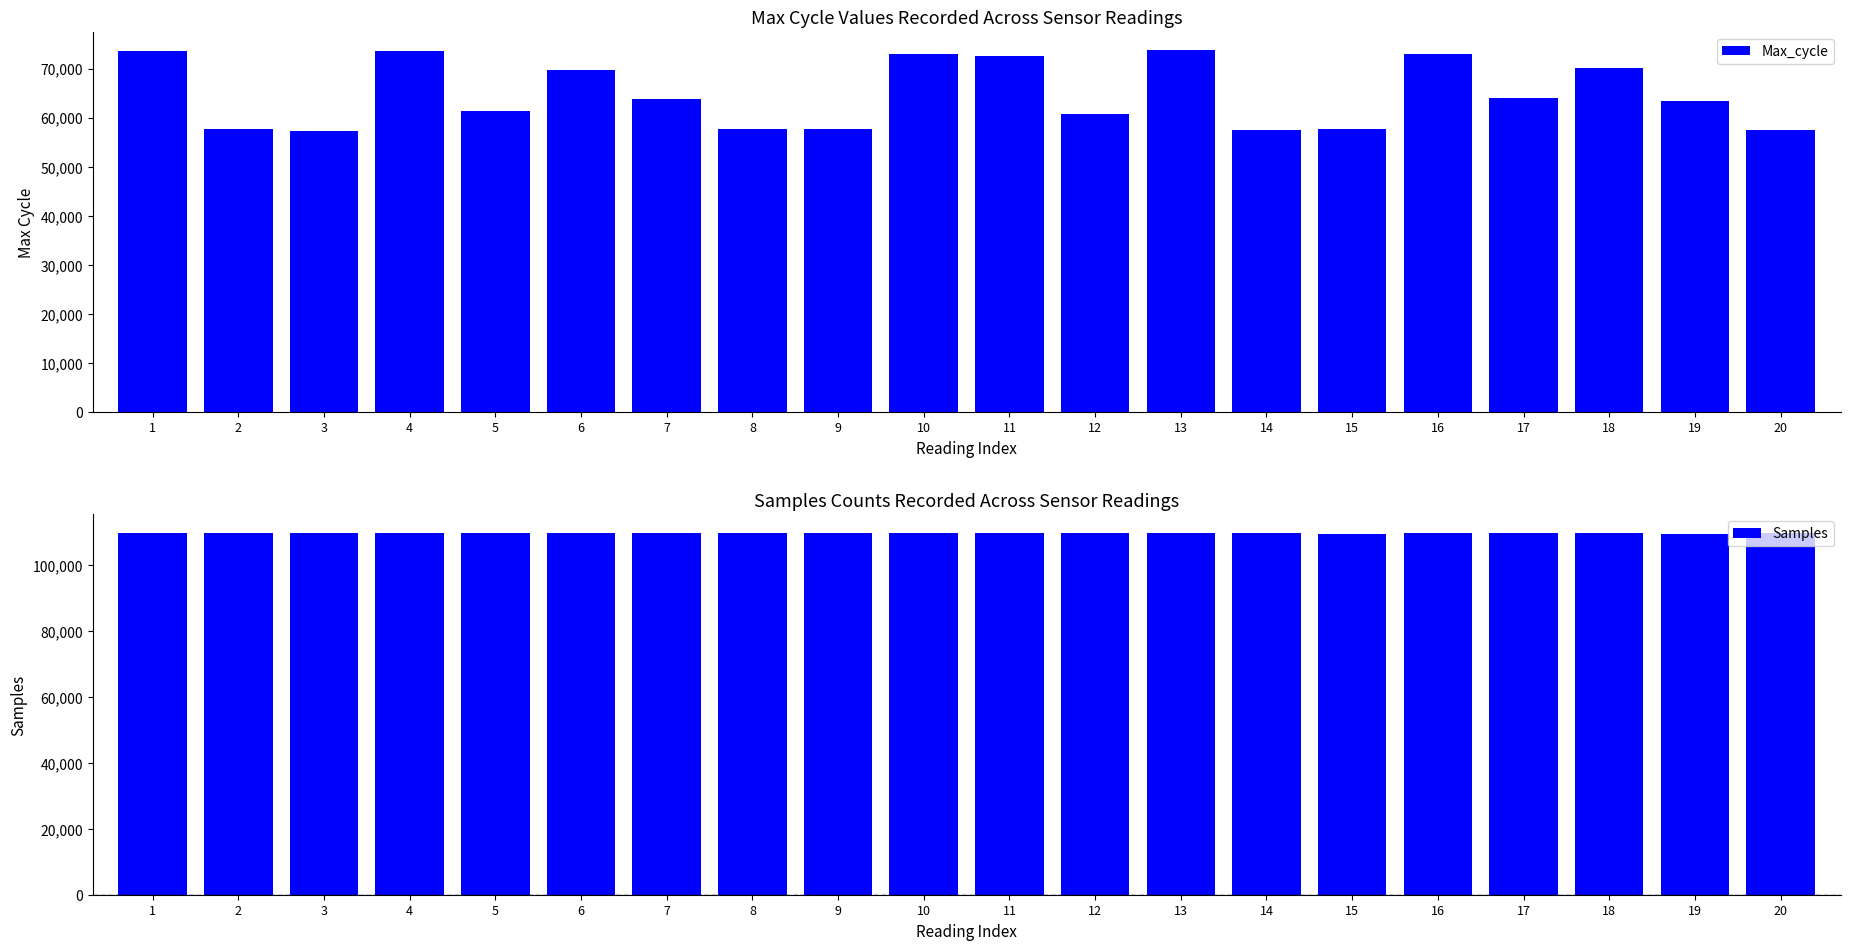

What are all the series names shown in the legend?

Max_cycle, Samples